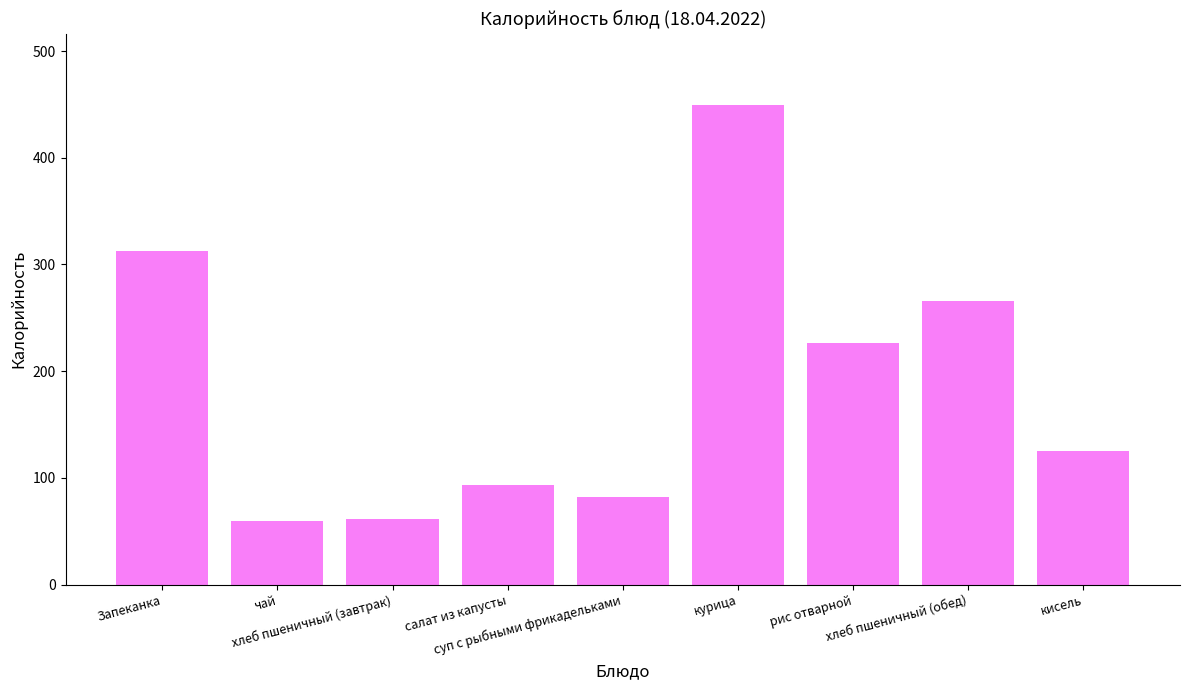

The chart shows a value of 93.2 at салат из капусты. True or false?

True